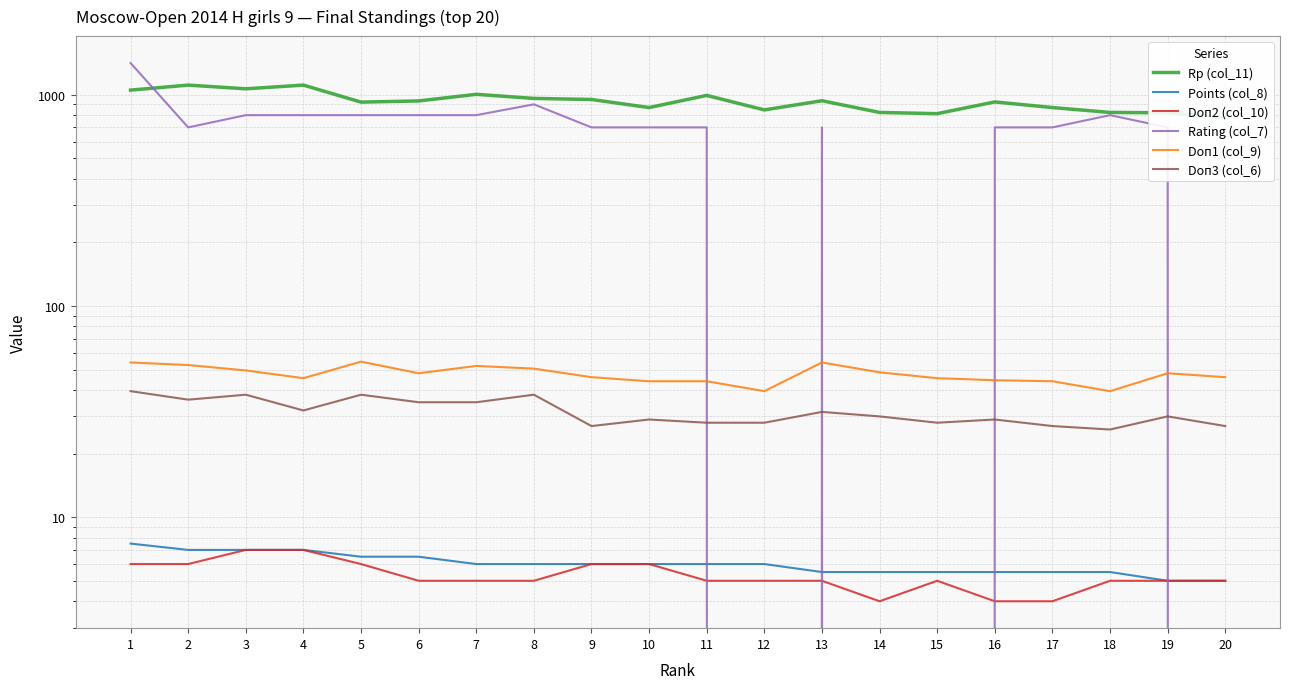

What is the difference between the Rp (col_11) values at 1 and 9?

102.0